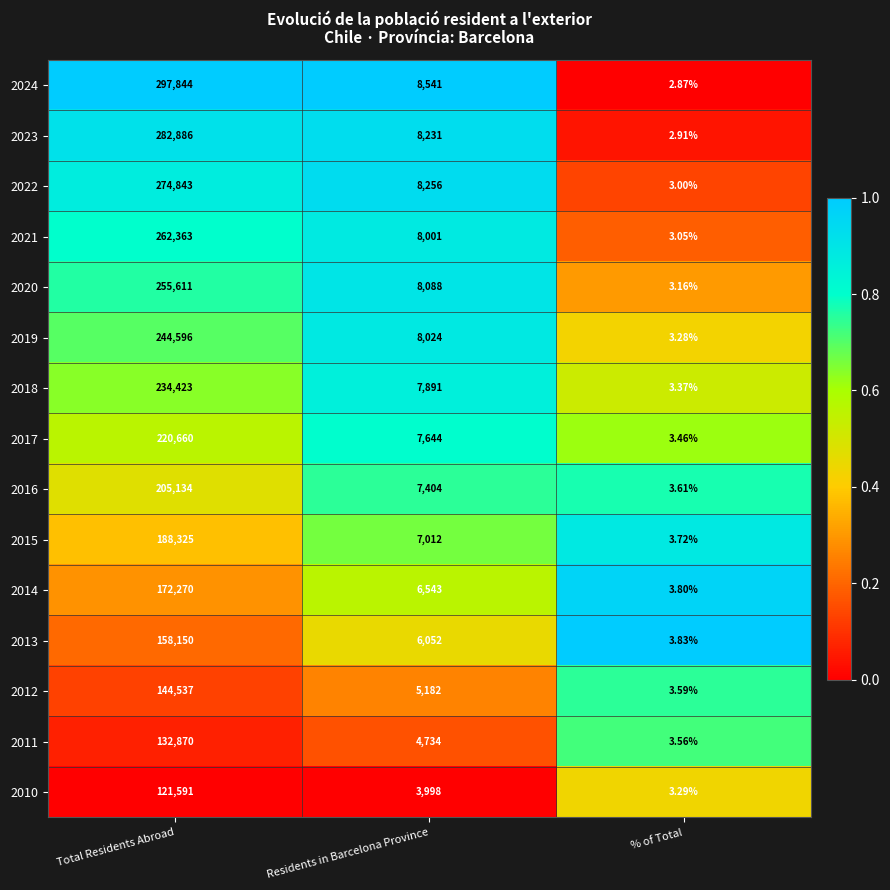

At which label does 2017 reach its minimum?

% of Total